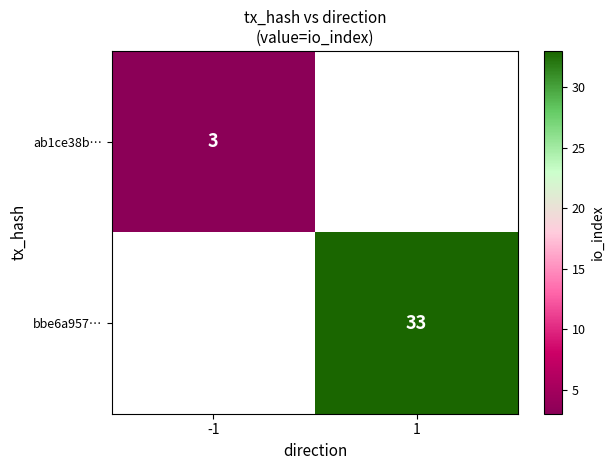

The value of ab1ce38b… at -1 is 3. True or false?

True